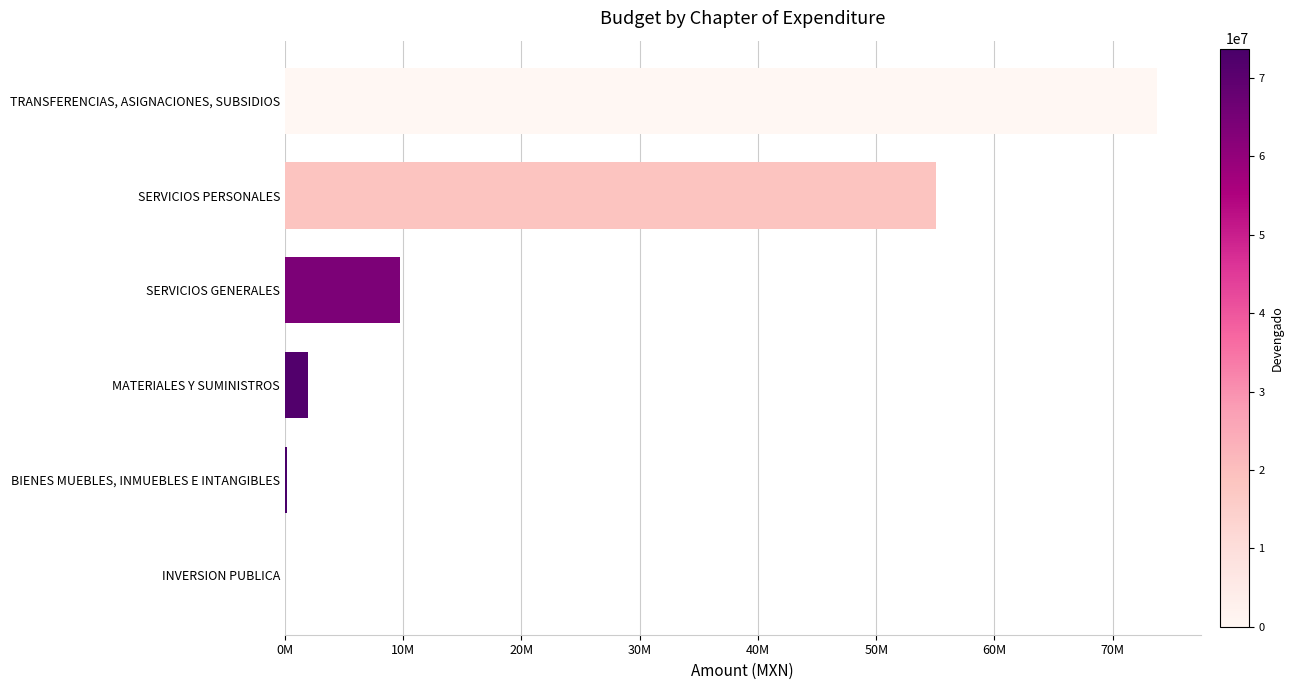

What is the maximum value shown in the chart?

73742880.3